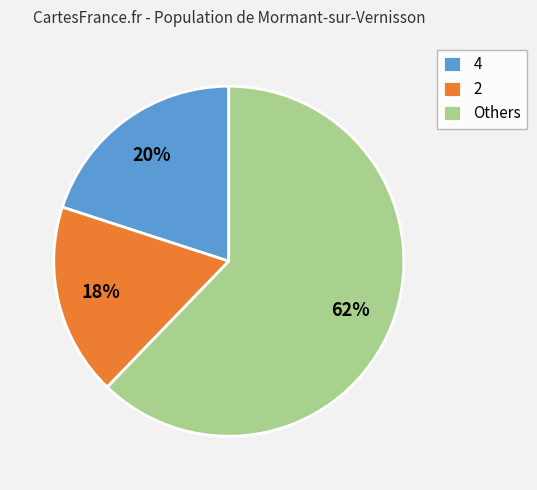

To the nearest percent, what is the average slice percentage?

33%